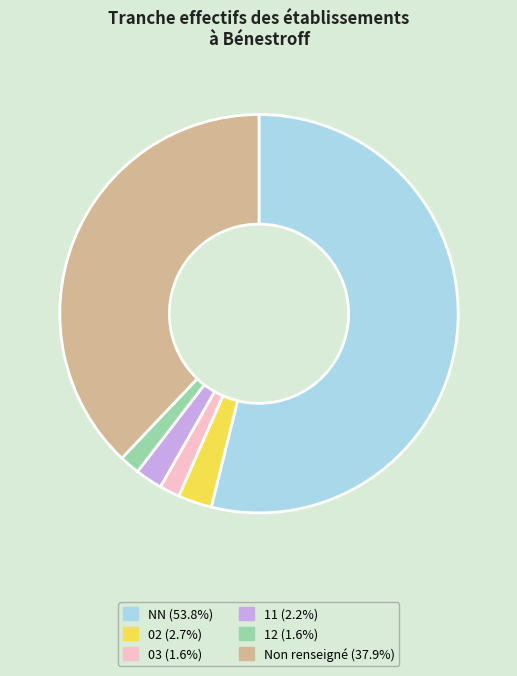

Does any single category account for the majority?

Yes